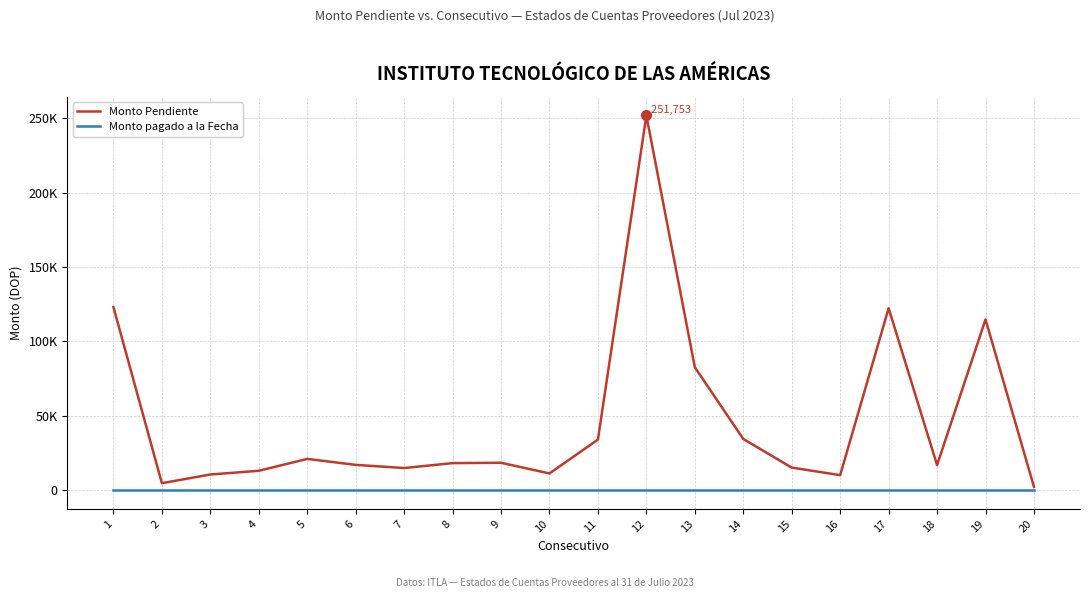

List the series in order of their overall mean, highest first.

Monto Pendiente, Monto pagado a la Fecha